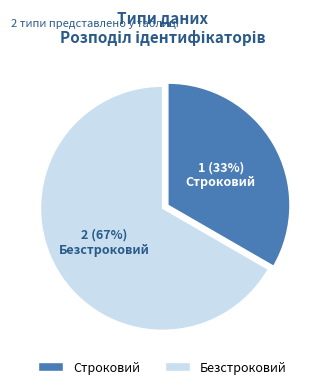

Which category has the biggest portion of the pie?

Безстроковий